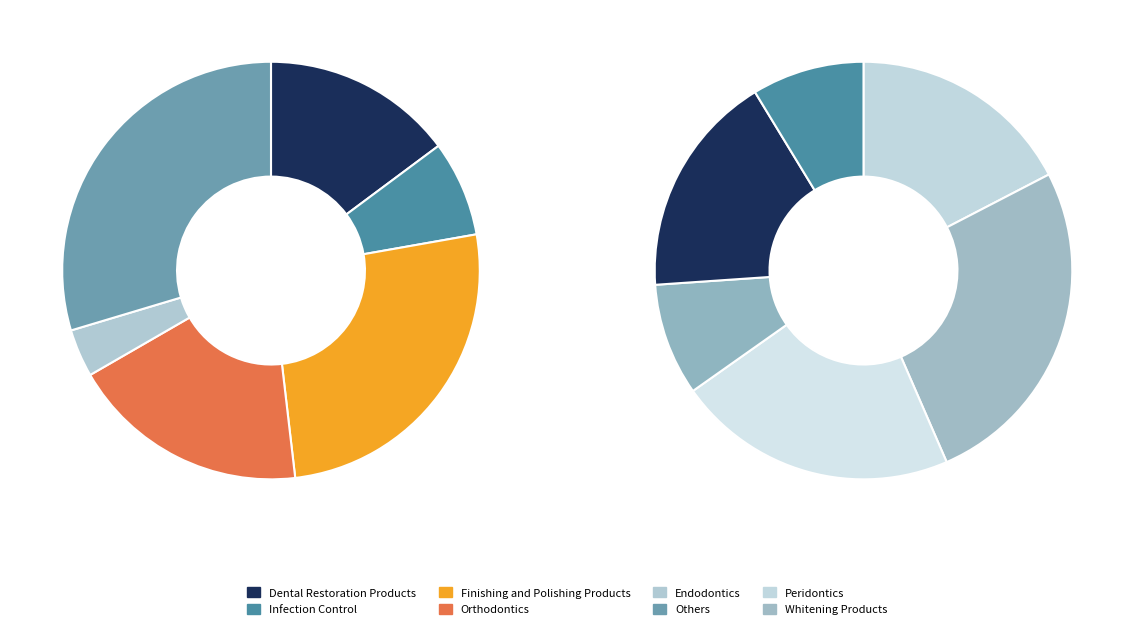

To the nearest percent, what is the difference between the largest and smallest slice percentages?

16%